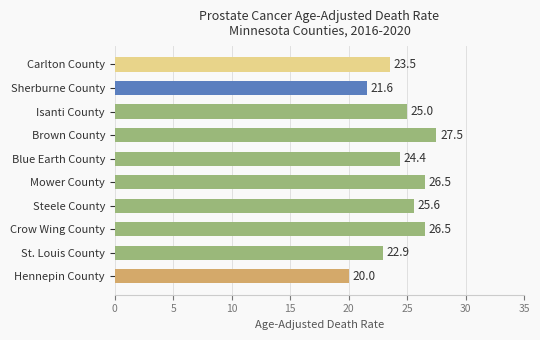

Which has a higher value, Brown County or Carlton County?

Brown County